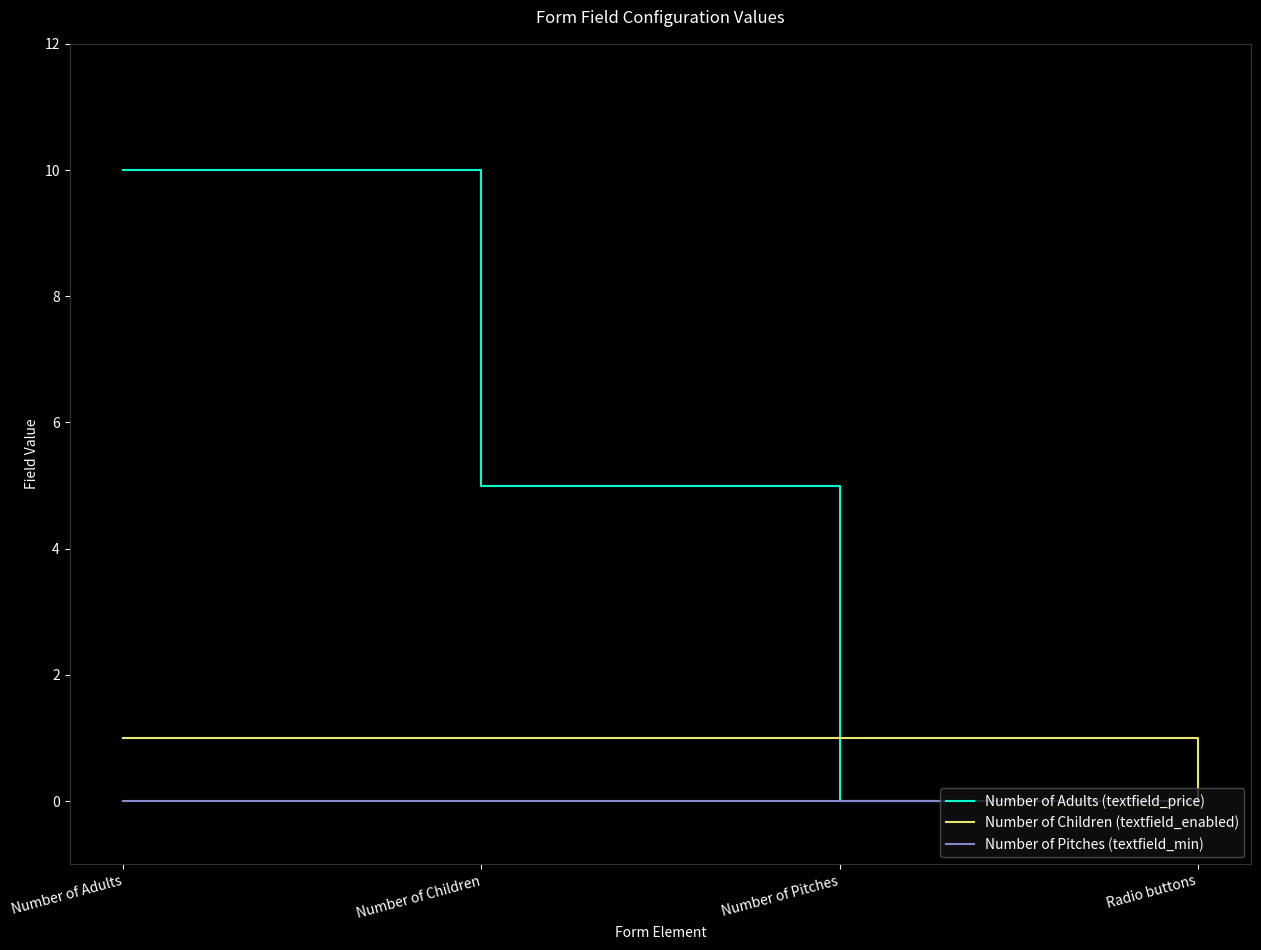

Which series has the largest range (max minus min)?

Number of Adults (textfield_price)